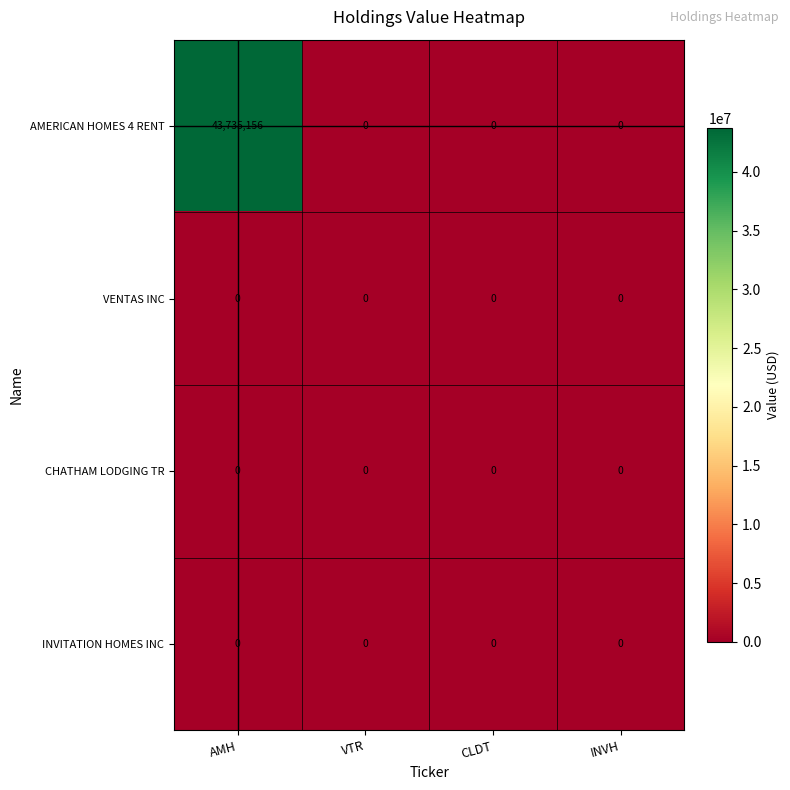

Reading right to left, extract all data points from this chart.

AMERICAN HOMES 4 RENT: 0	0	0	43735156
VENTAS INC: 0	0	0	0
CHATHAM LODGING TR: 0	0	0	0
INVITATION HOMES INC: 0	0	0	0